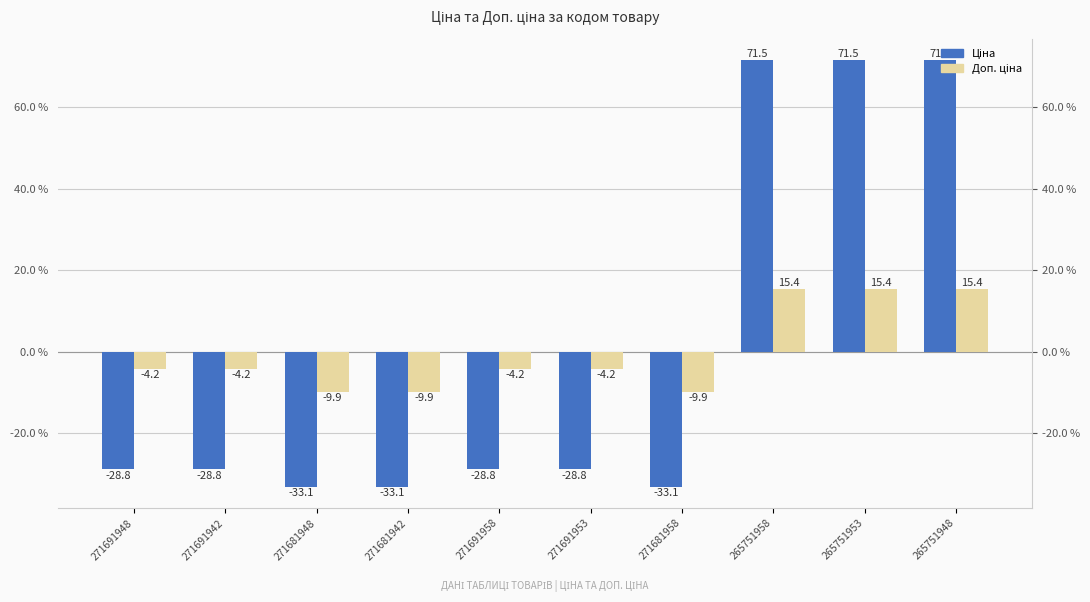

Which has a higher value, 271681942 or 265751958?

265751958